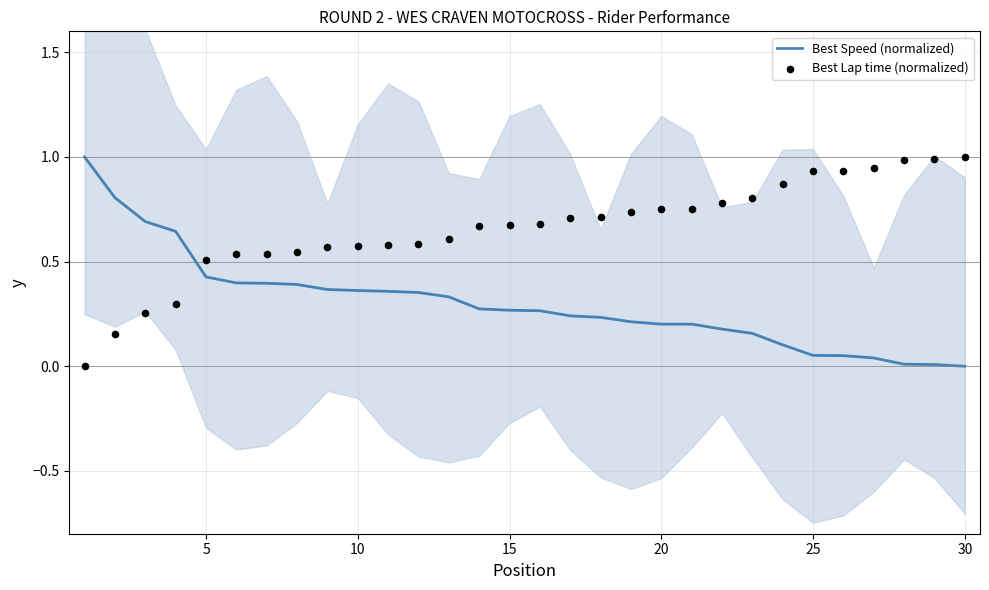

Which series contains the lowest Y value?

Best Speed (normalized)